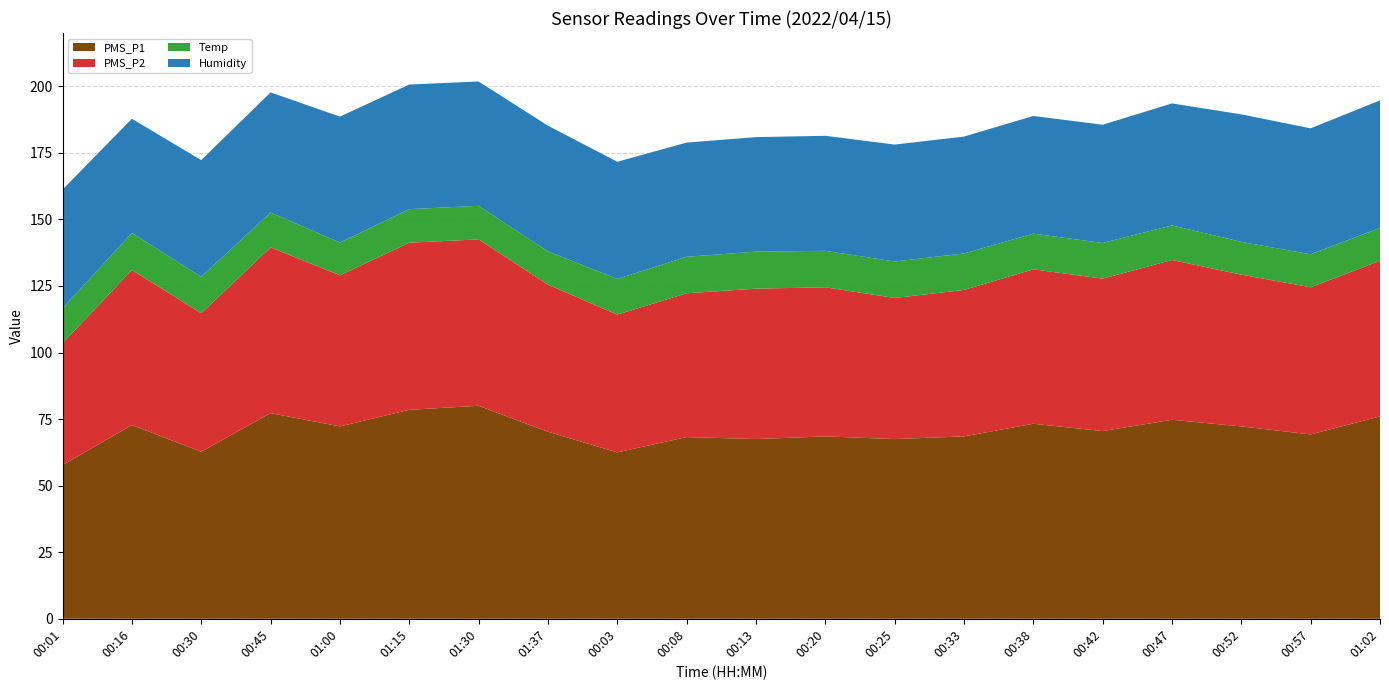

Reading right to left, what are all the values shown in this chart?

PMS_P1: 01:02=76.0	00:57=69.2	00:52=72.2	00:47=74.8	00:42=70.5	00:38=73.2	00:33=68.5	00:25=67.5	00:20=68.5	00:13=67.5	00:08=68.2	00:03=62.5	01:37=70.2	01:30=80.0	01:15=78.5	01:00=72.2	00:45=77.2	00:30=62.8	00:16=72.8	00:01=57.8
PMS_P2: 01:02=58.5	00:57=55.2	00:52=57.0	00:47=60.0	00:42=57.2	00:38=58.0	00:33=55.0	00:25=53.0	00:20=56.0	00:13=56.5	00:08=54.0	00:03=51.8	01:37=55.2	01:30=62.5	01:15=62.8	01:00=56.8	00:45=62.2	00:30=52.0	00:16=58.2	00:01=45.8
Temp: 01:02=12.3	00:57=12.4	00:52=12.3	00:47=13.0	00:42=13.4	00:38=13.4	00:33=13.7	00:25=13.7	00:20=13.7	00:13=13.9	00:08=13.7	00:03=13.4	01:37=12.5	01:30=12.6	01:15=12.6	01:00=12.3	00:45=13.1	00:30=13.7	00:16=13.9	00:01=13.1
Humidity: 01:02=47.9	00:57=47.3	00:52=47.9	00:47=45.8	00:42=44.4	00:38=44.2	00:33=43.9	00:25=43.9	00:20=43.2	00:13=43.0	00:08=42.9	00:03=44.0	01:37=47.2	01:30=46.7	01:15=46.8	01:00=47.3	00:45=45.1	00:30=43.8	00:16=42.9	00:01=44.6